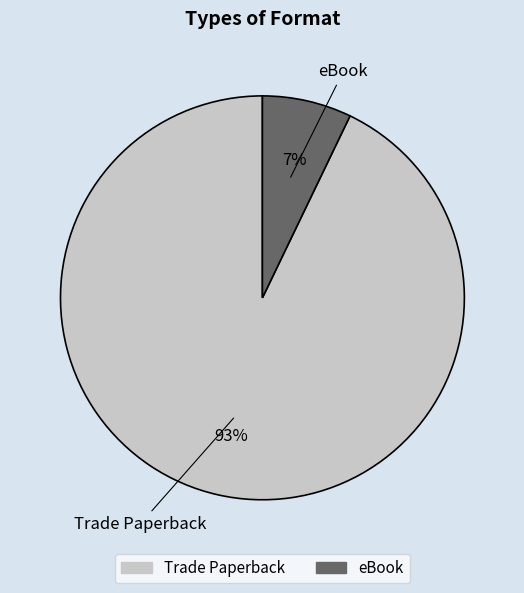

What is the majority slice?

Trade Paperback